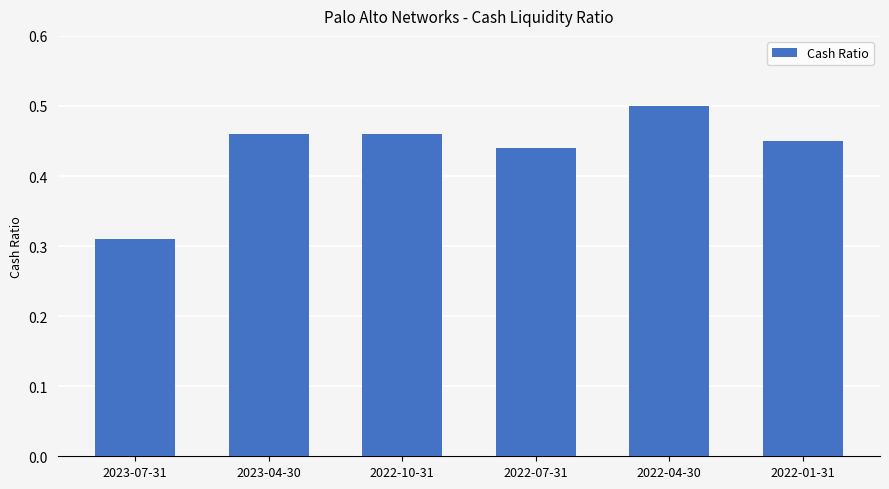

Which label corresponds to the largest value in the chart?

2022-04-30